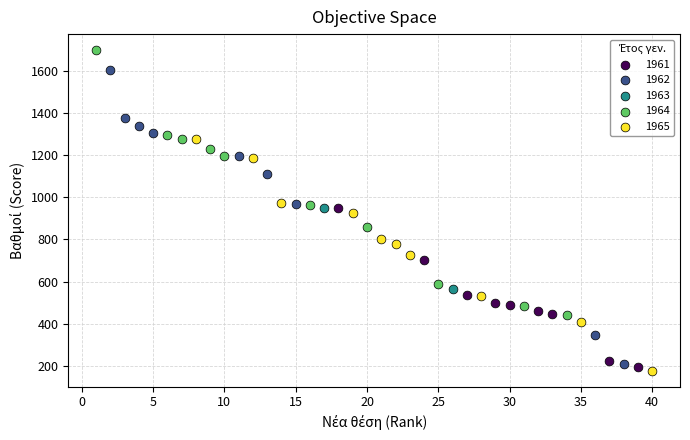

What are all the series names shown in the legend?

1961, 1962, 1963, 1964, 1965